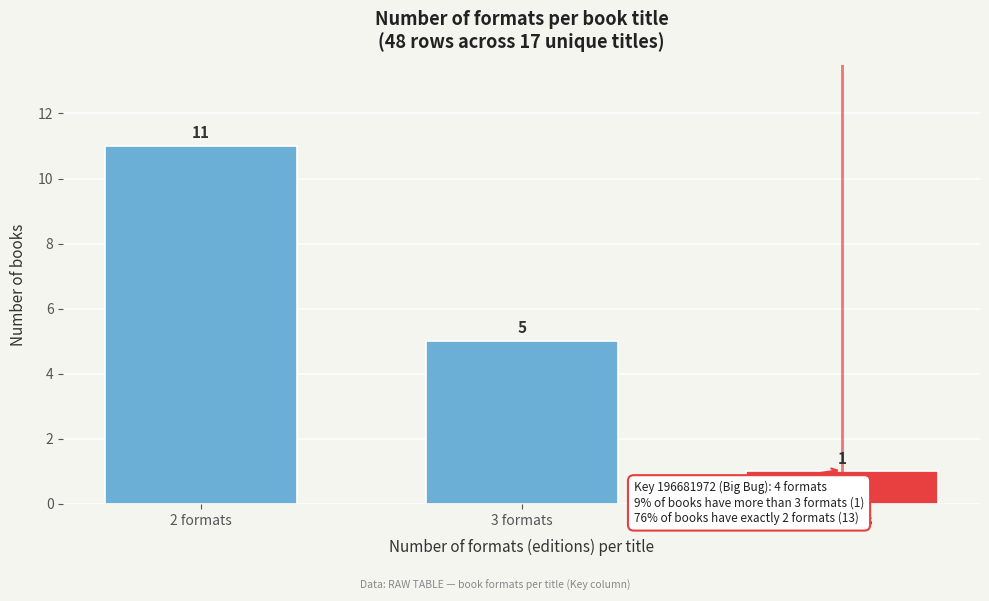

Reading left to right, transcribe all the data shown in this chart.

11	5	1